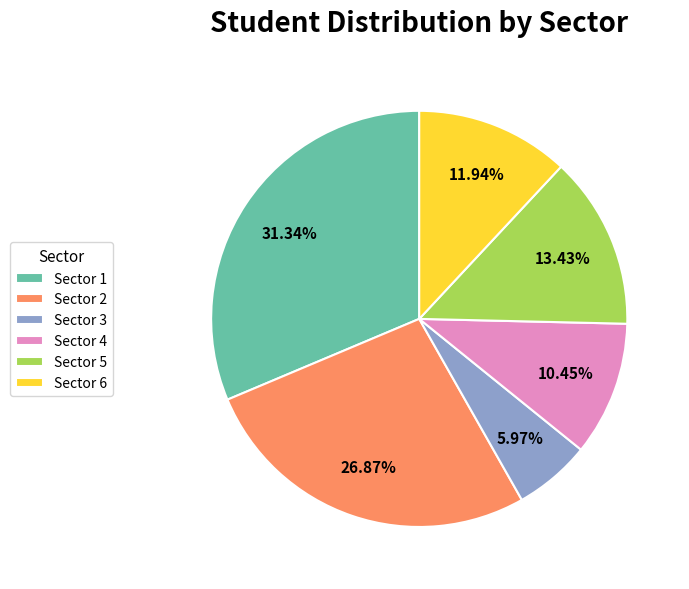

True or false: Sector 1 accounts for 46% of the total.

False